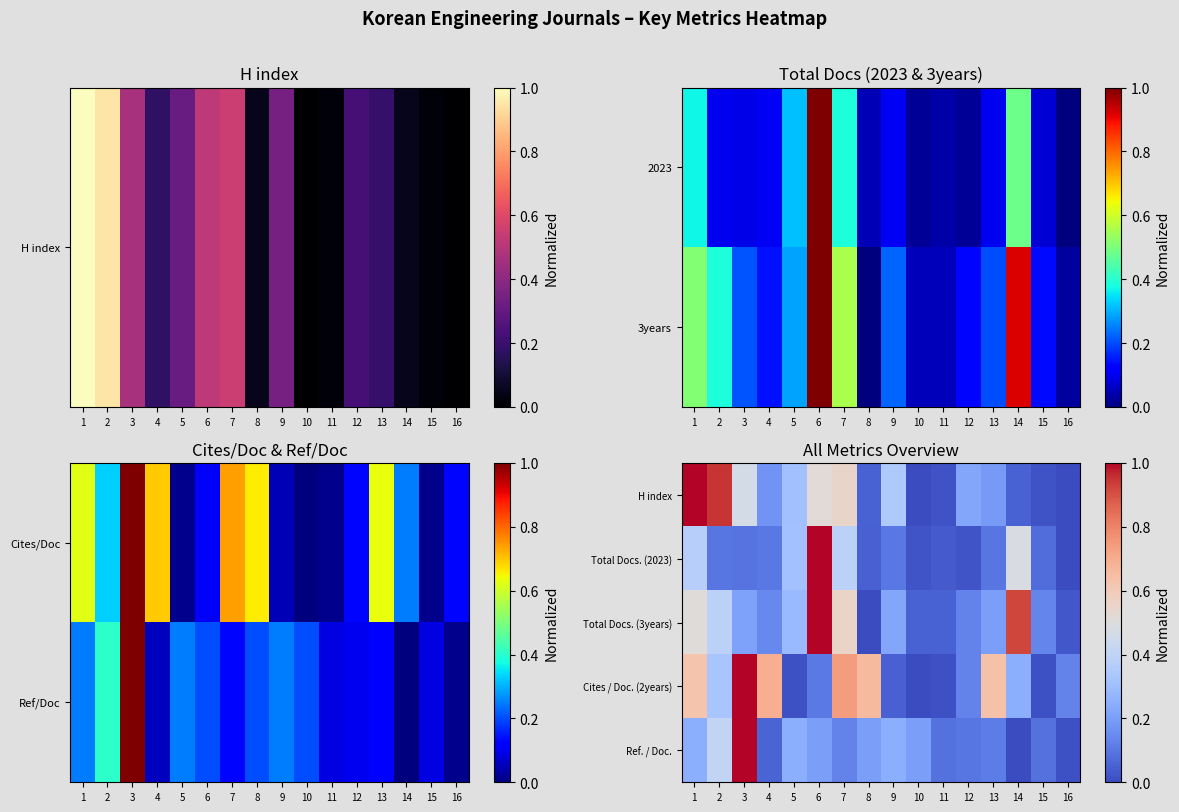

Which category has the highest value in the Cites / Doc. (2years) series?

3